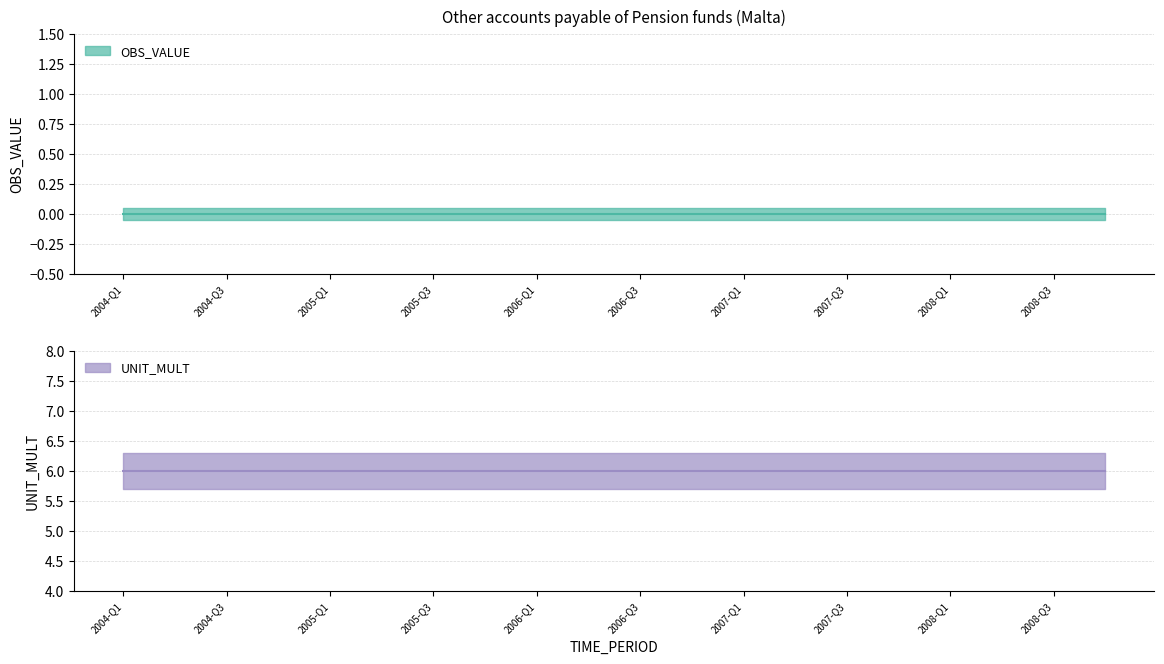

True or false: UNIT_MULT has more than 1 interior local peaks.

False